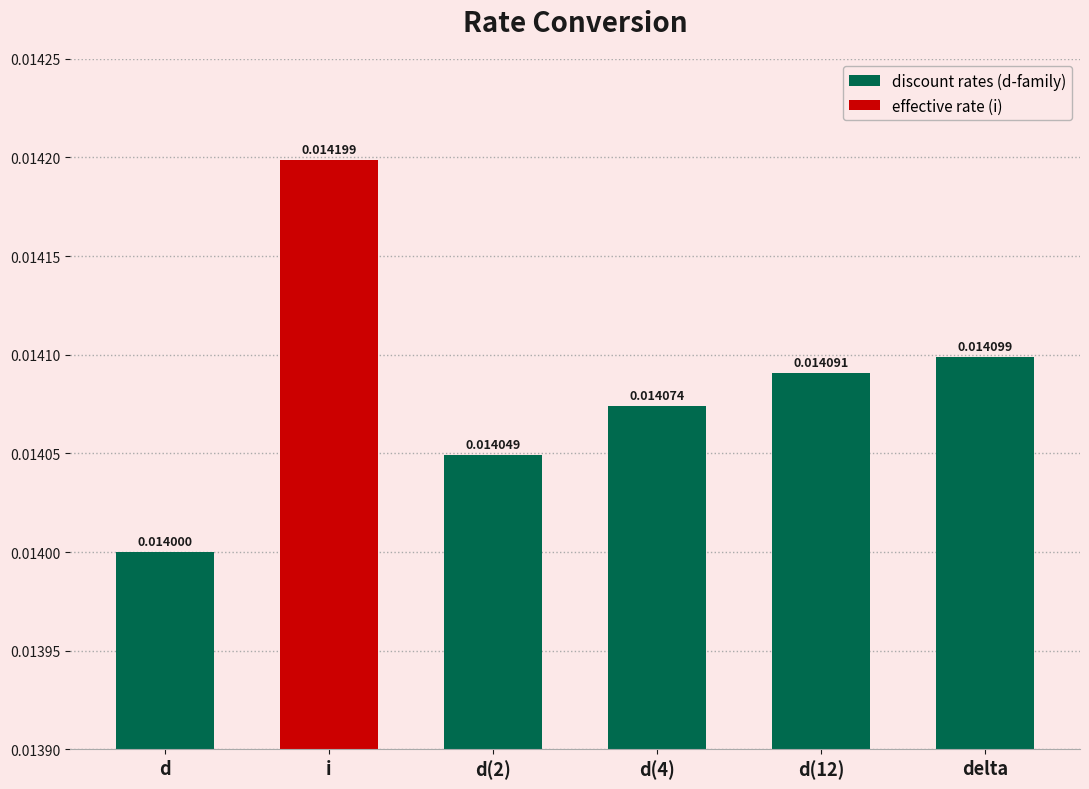

At which label is the value closest to 0?

d